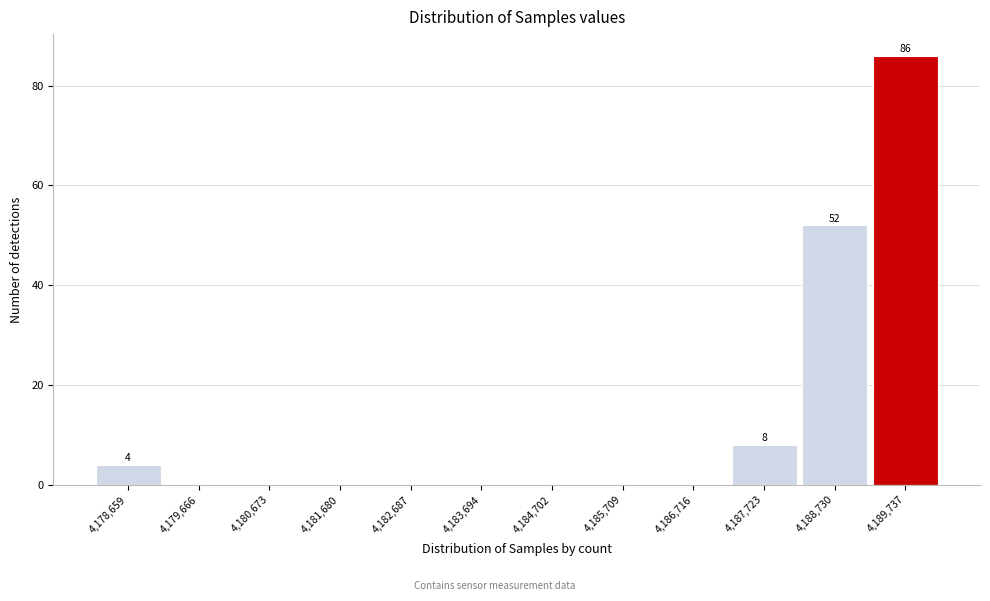

Reading right to left, extract all data points from this chart.

4,189,737=86	4,188,730=52	4,187,723=8	4,186,716=0	4,185,709=0	4,184,702=0	4,183,694=0	4,182,687=0	4,181,680=0	4,180,673=0	4,179,666=0	4,178,659=4